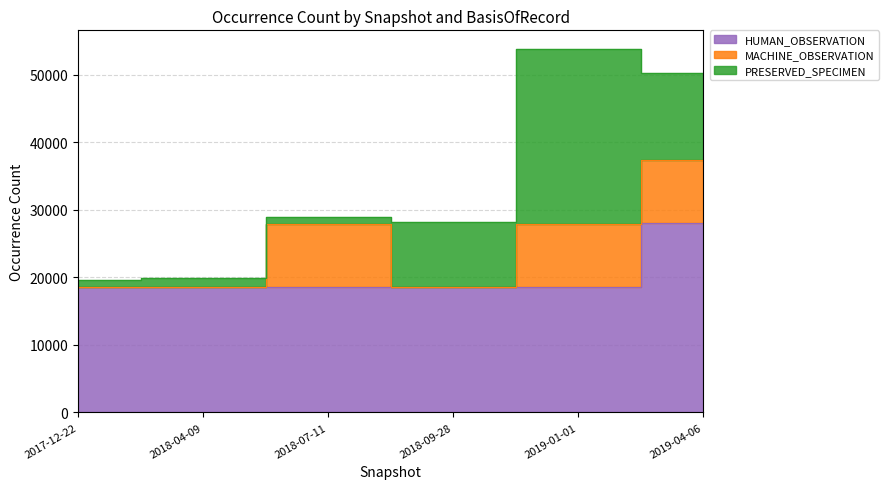

What value does the HUMAN_OBSERVATION series have at 2018-04-09, to the nearest 100?

18600